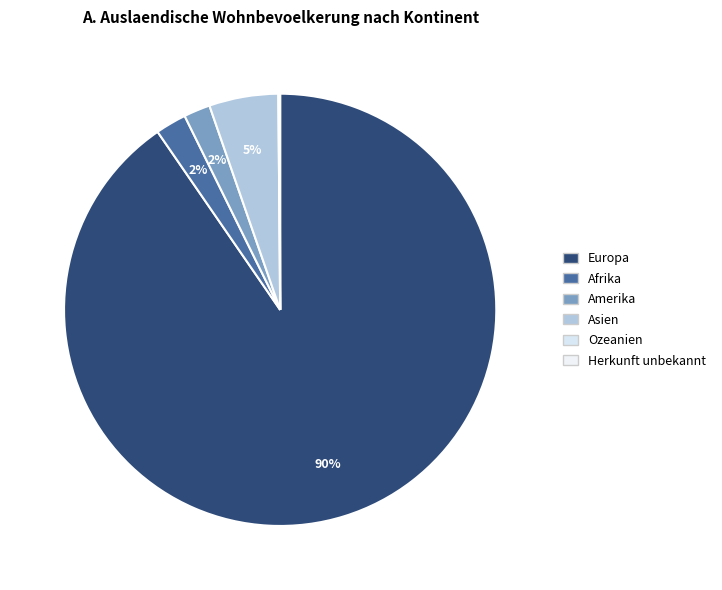

To the nearest percent, what is the average slice percentage?

17%